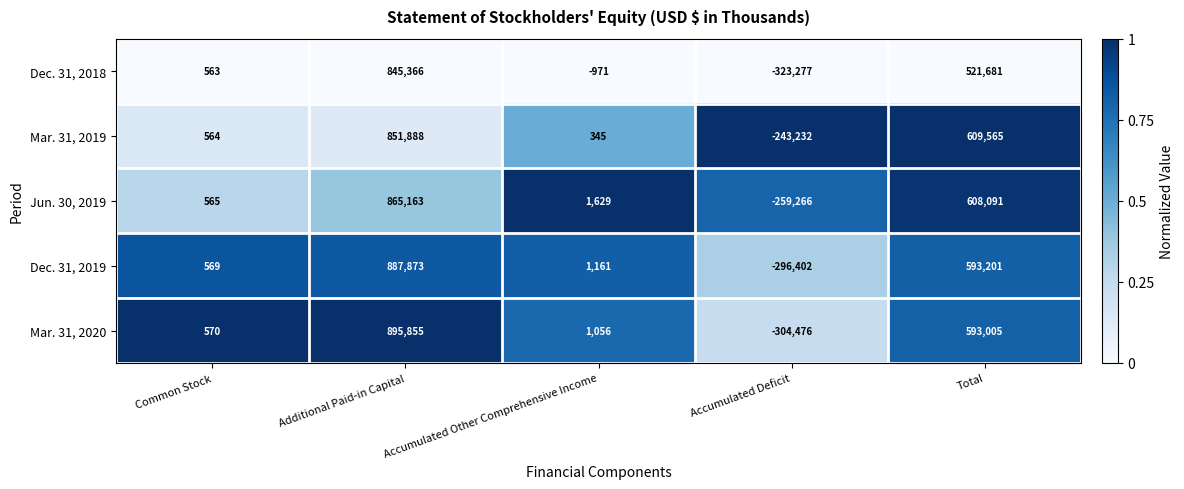

At which category is the sum across all series the highest?

Additional Paid-in Capital